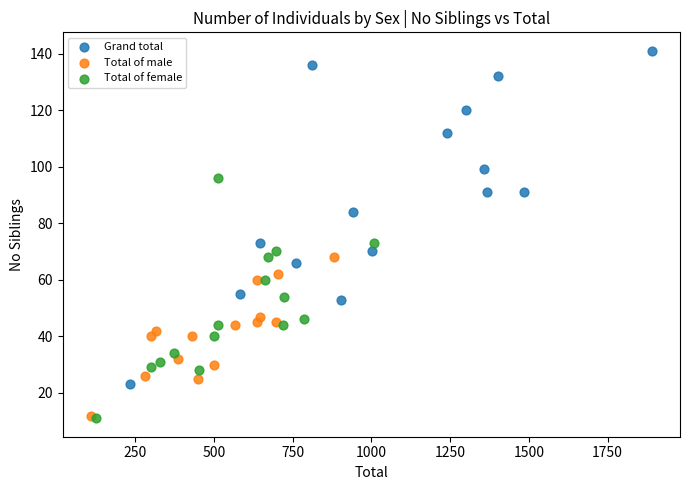

Which series contains the highest Y value?

Grand total